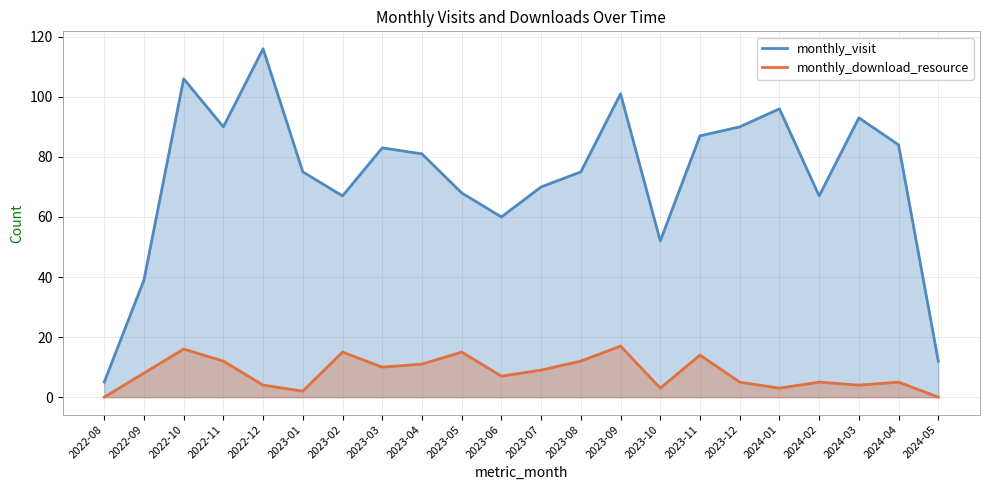

Which series has the largest total across all categories?

monthly_visit